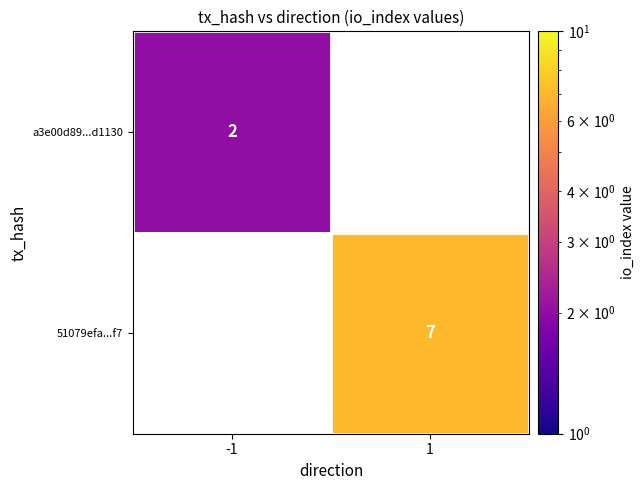

Is the value of a3e00d89...d1130 at -1 greater than the value of 51079efa...f7 at 1?

No